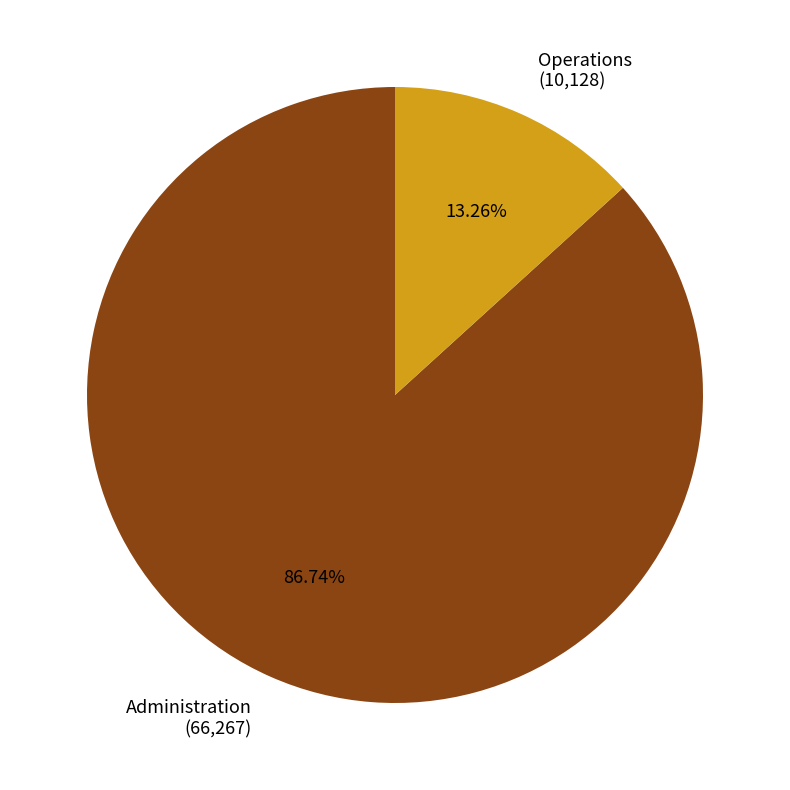

Approximately how many times larger is the value at Administration (66,267) compared to Operations (10,128)?

6.5